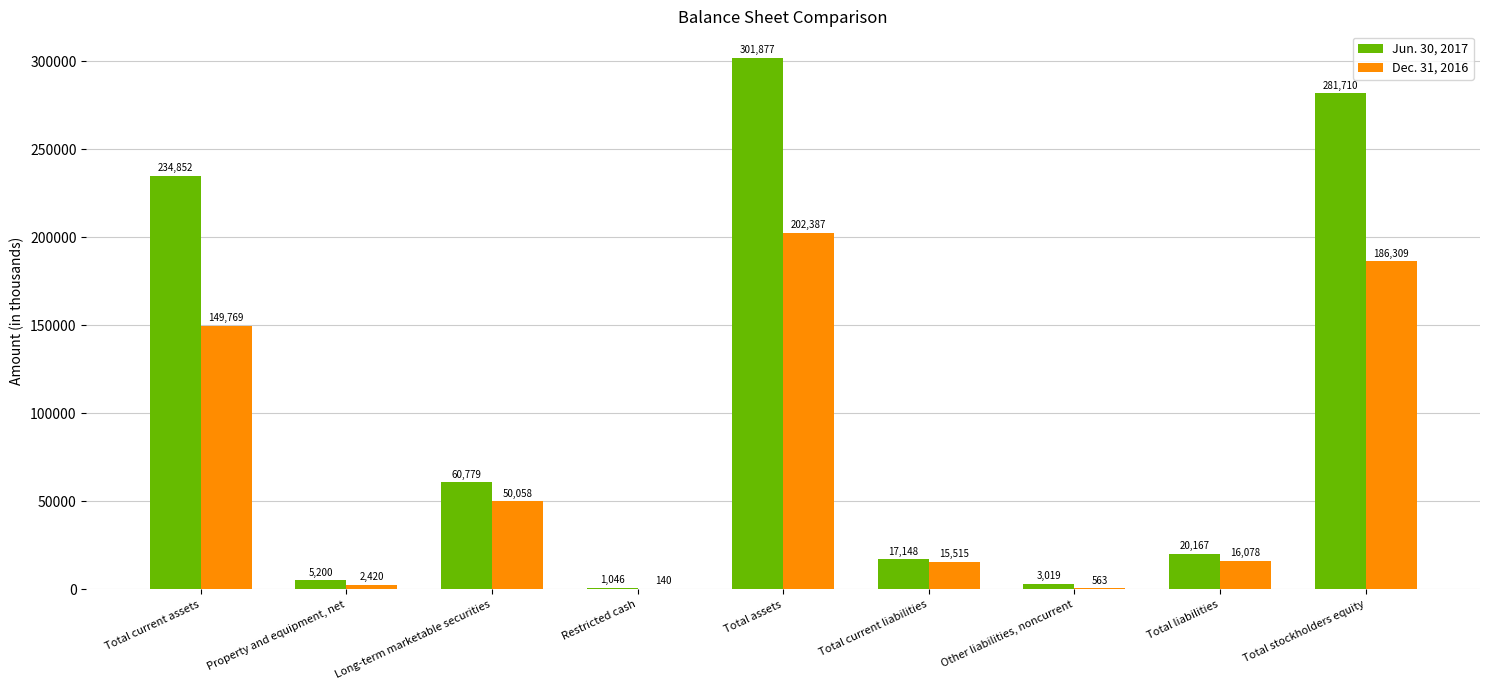

Reading left to right, extract all data points from this chart.

Jun. 30, 2017: 234852	5200	60779	1046	301877	17148	3019	20167	281710
Dec. 31, 2016: 149769	2420	50058	140	202387	15515	563	16078	186309